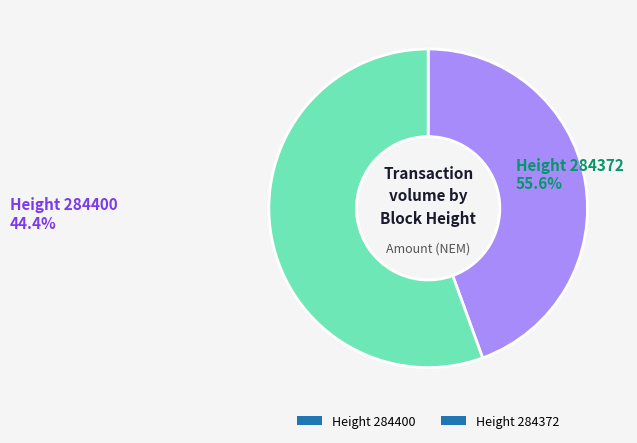

Is the sum of Height 284372 and Height 284400 greater than half?

Yes